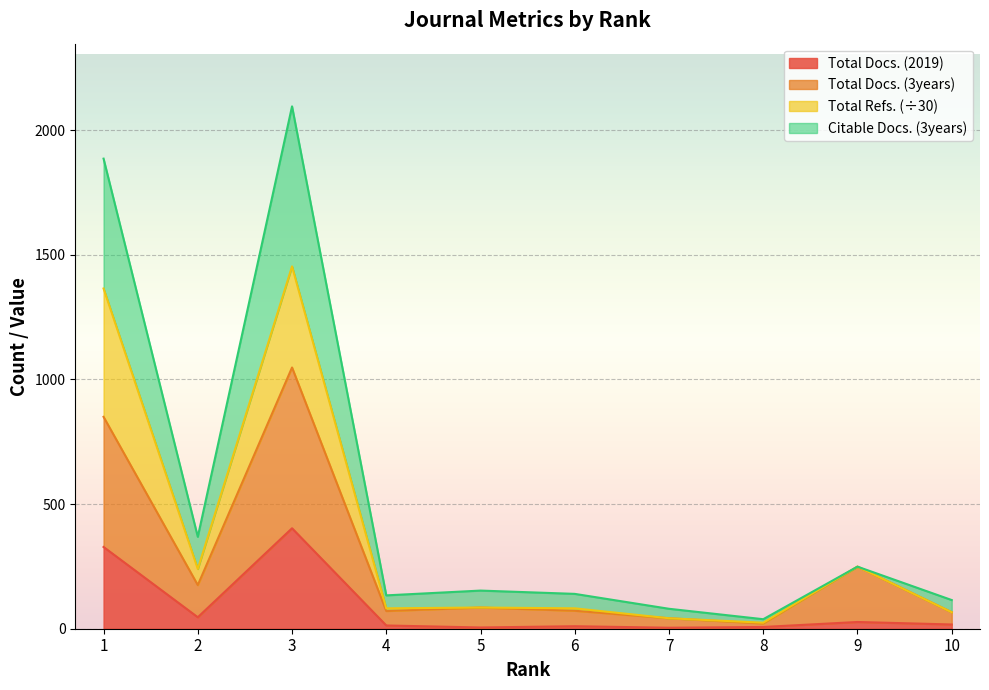

What is the spread (max minus min) of values at 5?

148.0